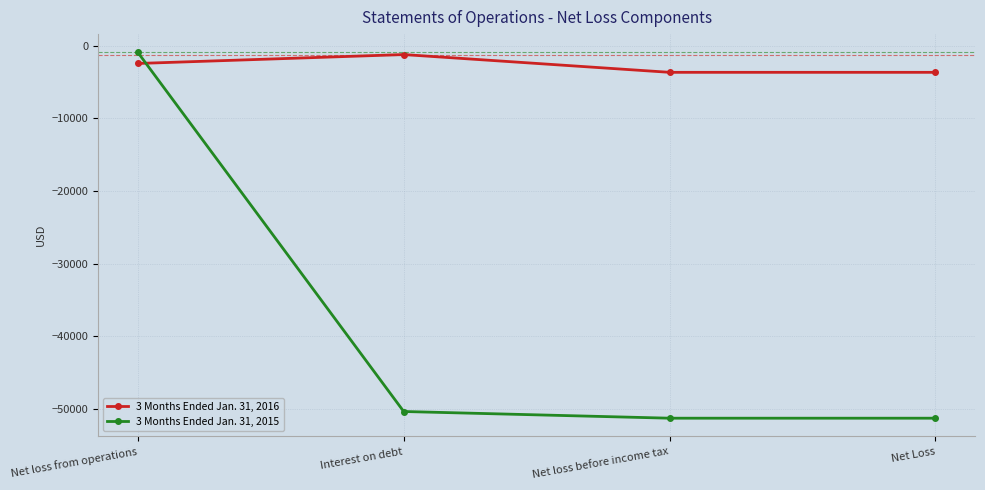

At which category is the sum across all series the highest?

Net loss from operations